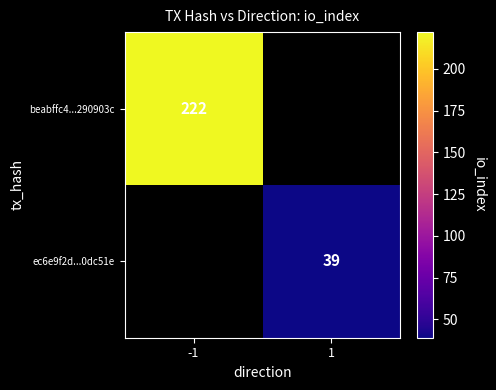

The value of beabffc4...290903c at -1 is 222. True or false?

True